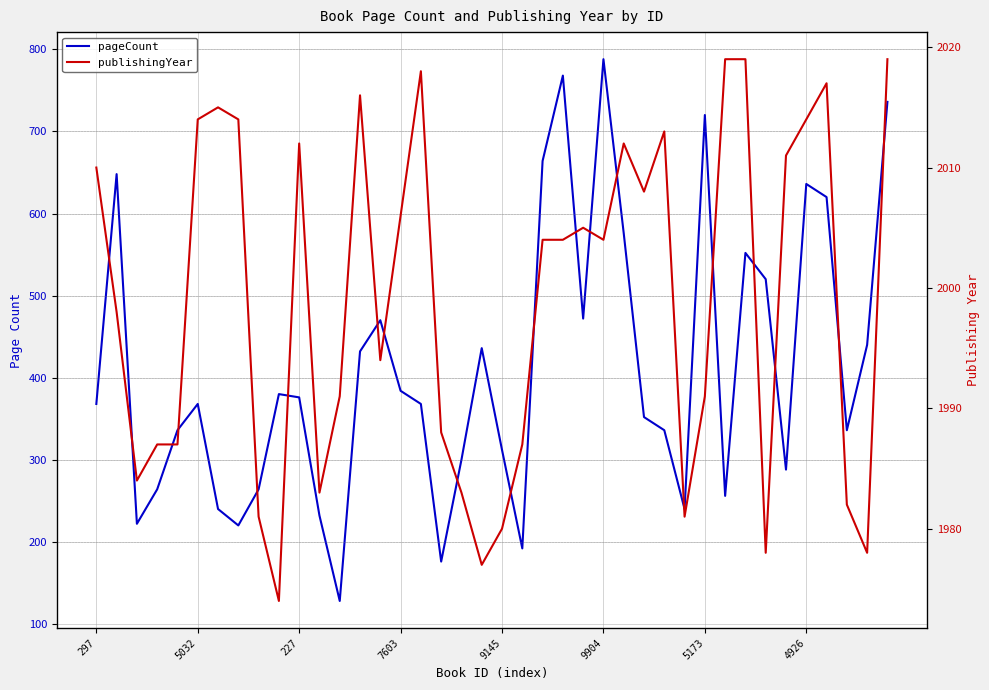

At how many categories does at least one series exceed 937?

40